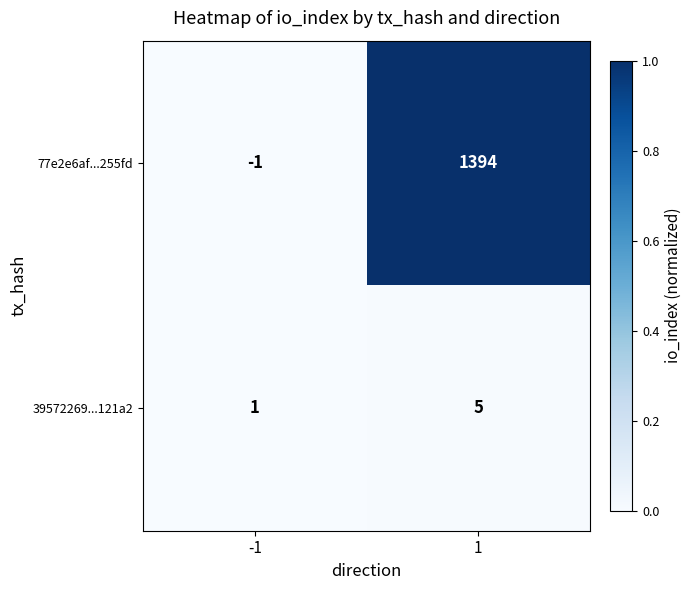

At how many categories does at least one series exceed 0?

2